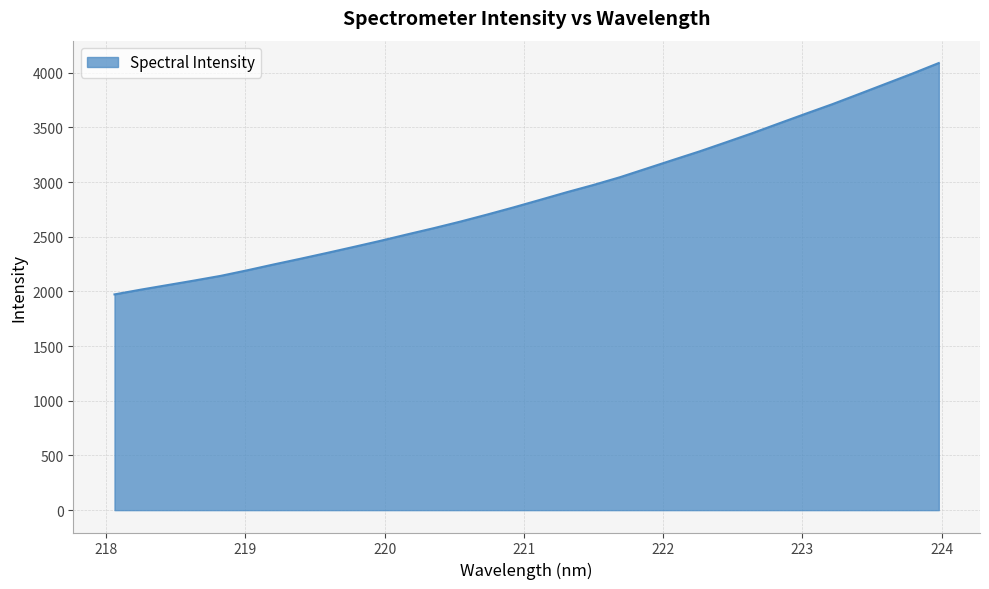

Count the number of categories in the chart.

32